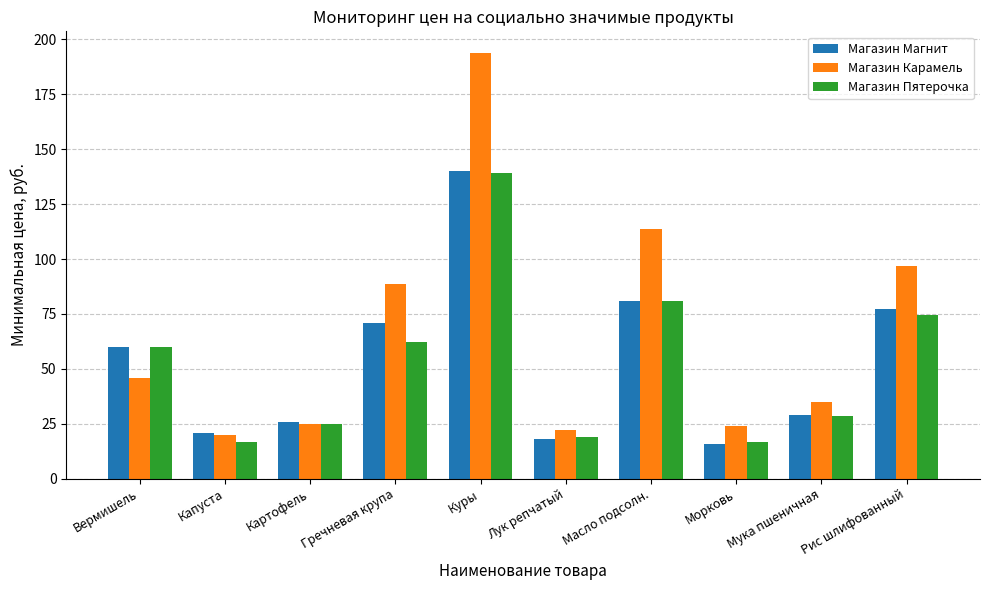

Reading right to left, extract all data points from this chart.

Магазин Магнит: Рис шлифованный=77.1	Мука пшеничная=28.8	Морковь=16.0	Масло подсолн.=81.1	Лук репчатый=18.0	Куры=140.0	Гречневая крупа=70.7	Картофель=25.7	Капуста=20.6	Вермишель=60.0
Магазин Карамель: Рис шлифованный=97.0	Мука пшеничная=35.0	Морковь=24.0	Масло подсолн.=113.8	Лук репчатый=22.0	Куры=194.0	Гречневая крупа=88.8	Картофель=25.0	Капуста=20.0	Вермишель=46.0
Магазин Пятерочка: Рис шлифованный=74.7	Мука пшеничная=28.8	Морковь=16.9	Масло подсолн.=81.1	Лук репчатый=18.9	Куры=139.0	Гречневая крупа=62.4	Картофель=24.9	Капуста=16.9	Вермишель=60.0